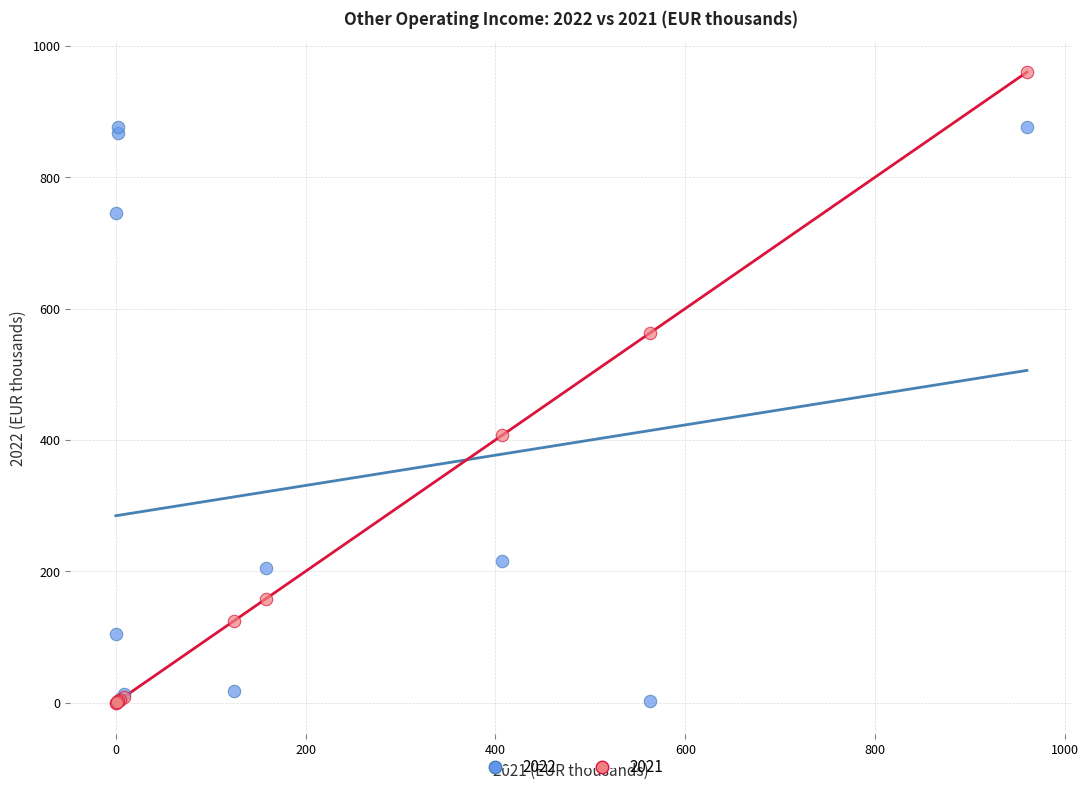

Which series contains the highest Y value?

2021